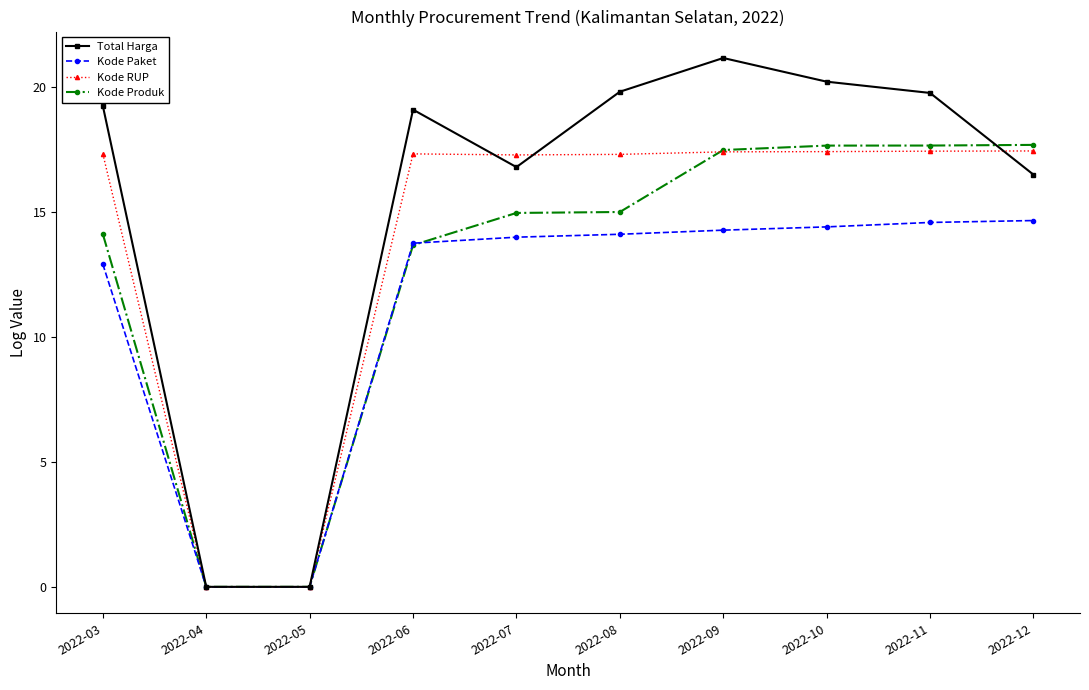

Does the chart have visible grid lines?

No